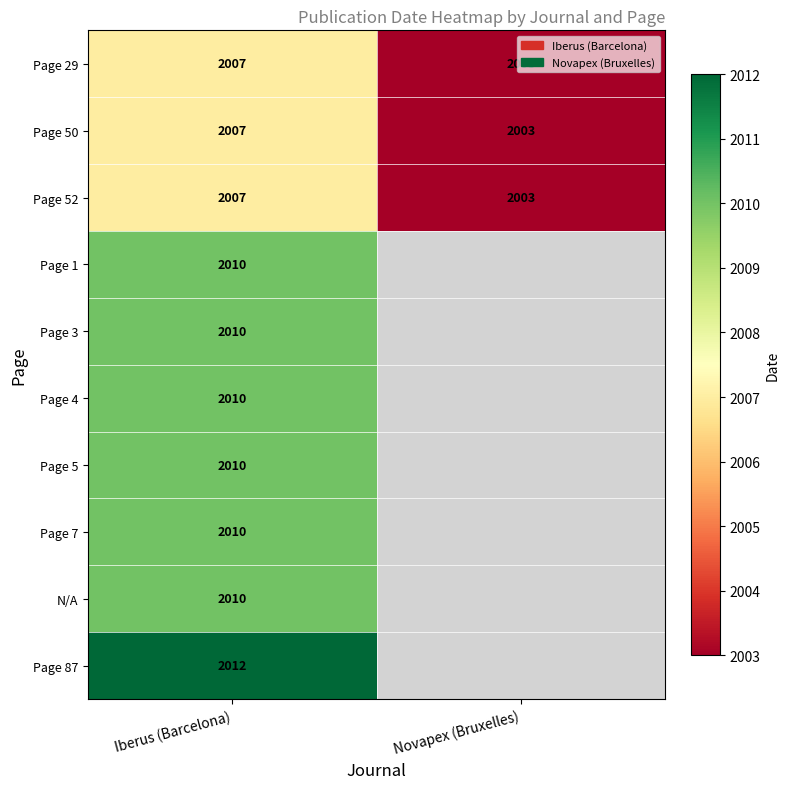

What is the smallest value displayed?

2003.0